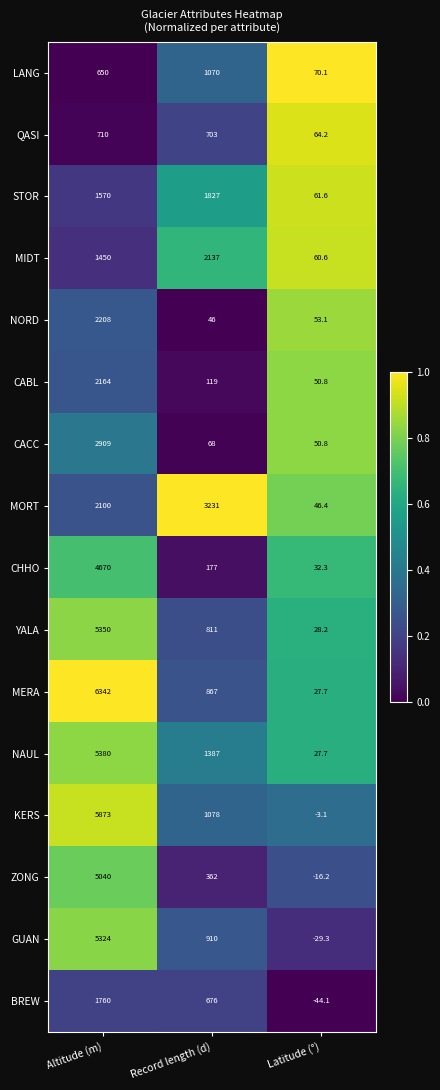

Which category has the lowest value across all series?

Latitude (°)